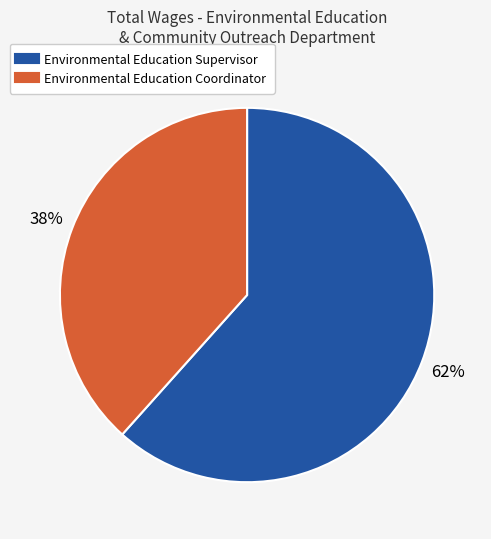

What is the ratio of the value at Environmental Education Supervisor to the value at Environmental Education Coordinator?

1.6